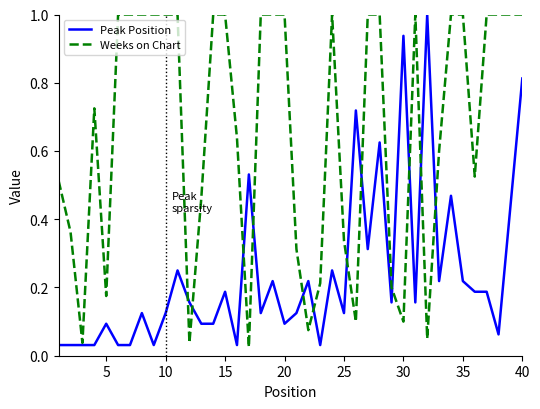

What is the sum of all Weeks on Chart values?

26.5